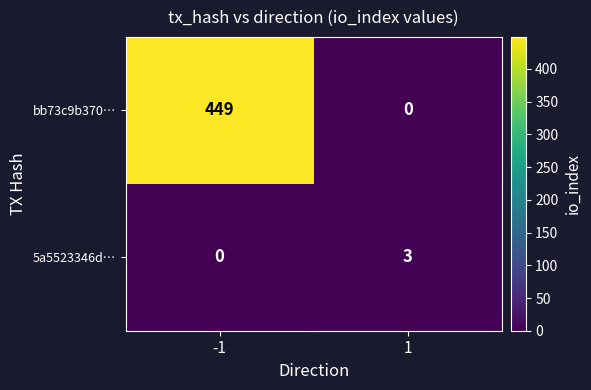

What value does the 5a5523346d… series have at 1?

3